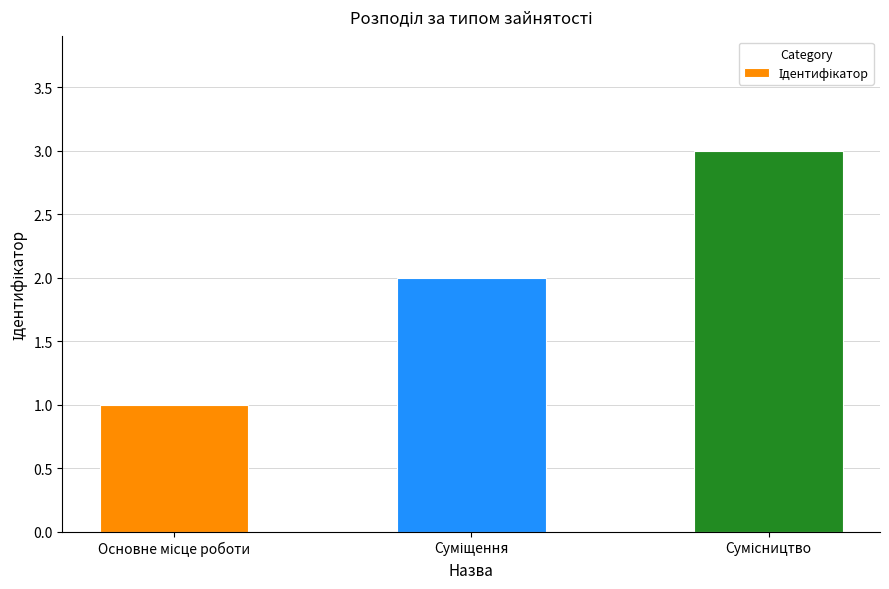

What is the greatest value displayed?

3